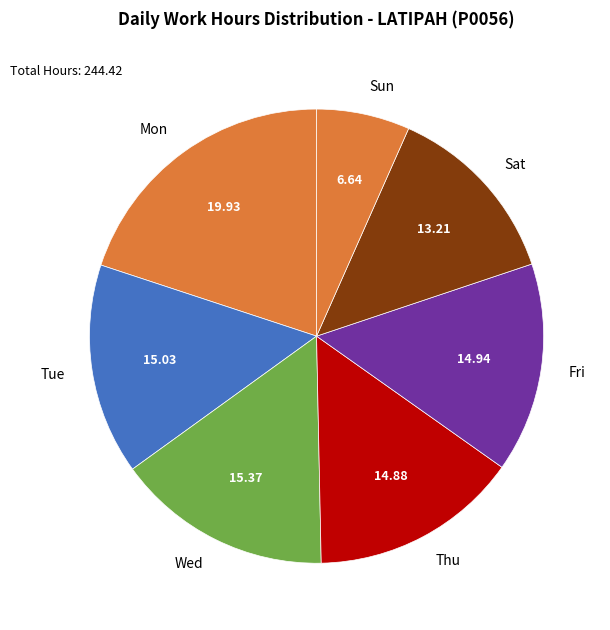

Is Wed the majority of the pie?

No